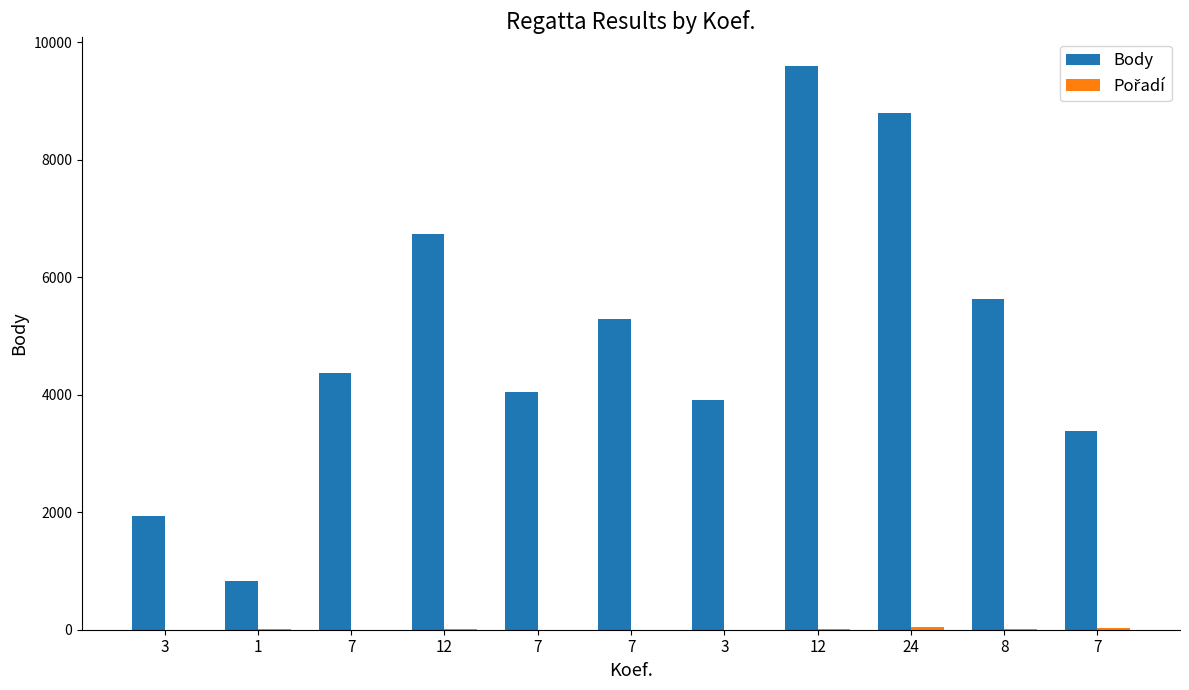

Is the value of Body at 7 greater than the value of Pořadí at 3?

Yes